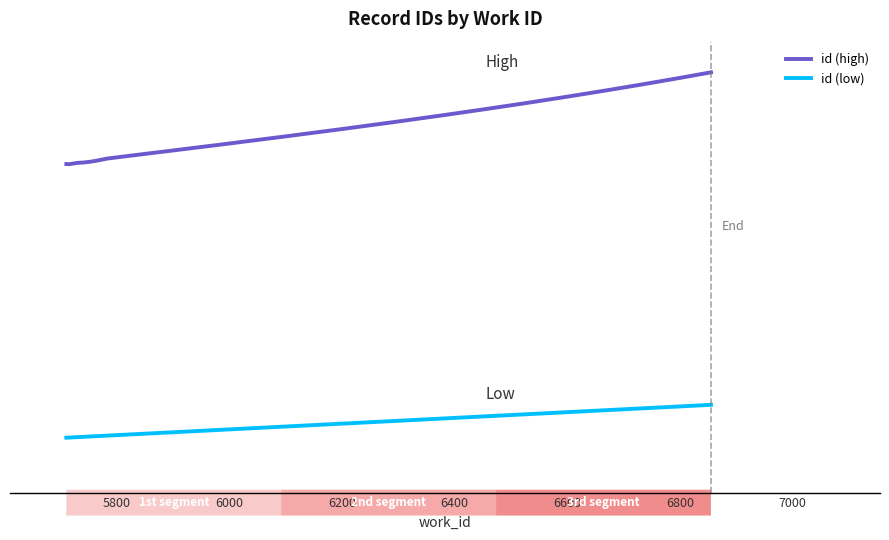

What is the difference between the maximum and minimum values in the id (low) series?

1144